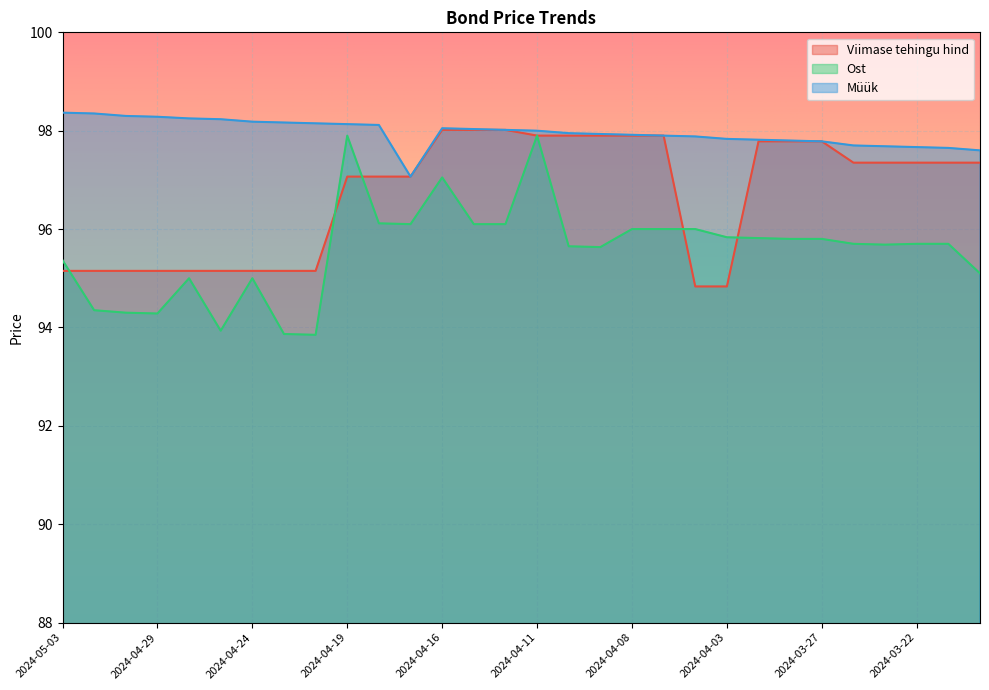

At how many categories does at least one series exceed 95?

30